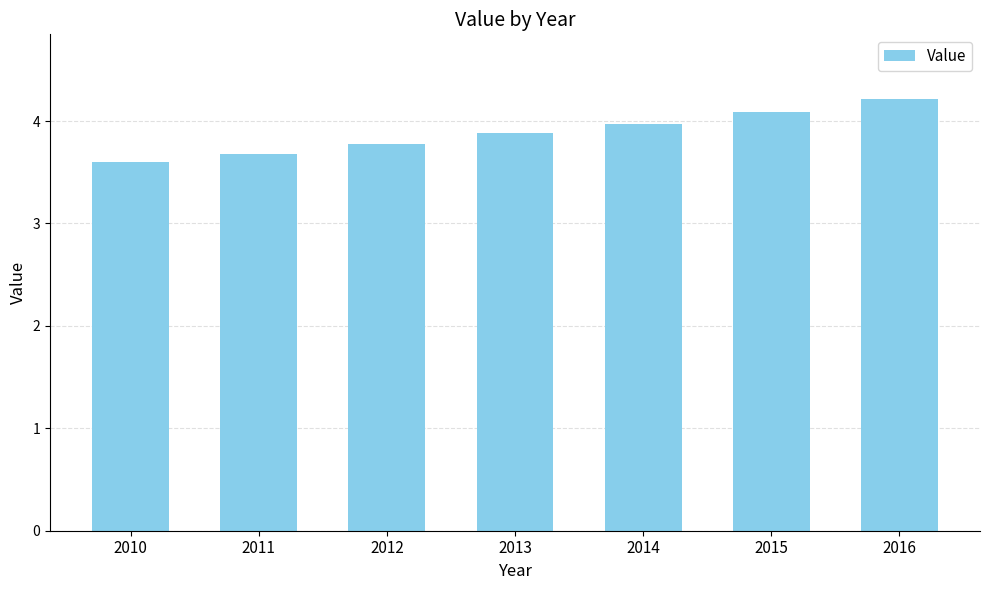

The chart shows a value of 4.2 at 2016. True or false?

True